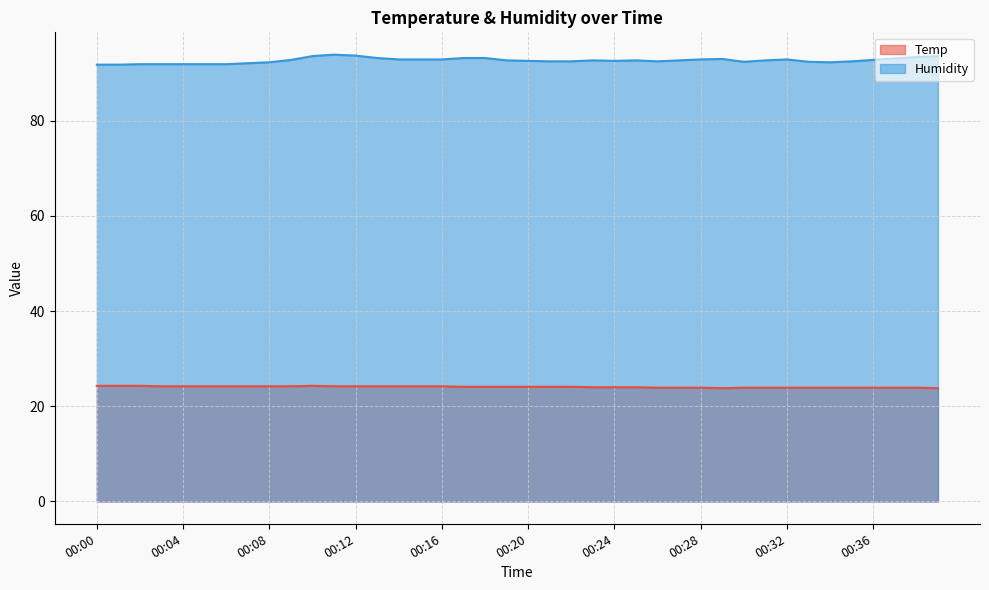

How many interior local peaks does the Humidity series have?

5